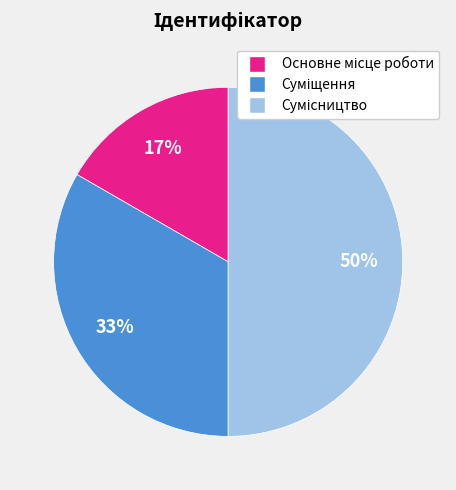

To the nearest percent, what is the difference between the largest and smallest slice percentages?

33%